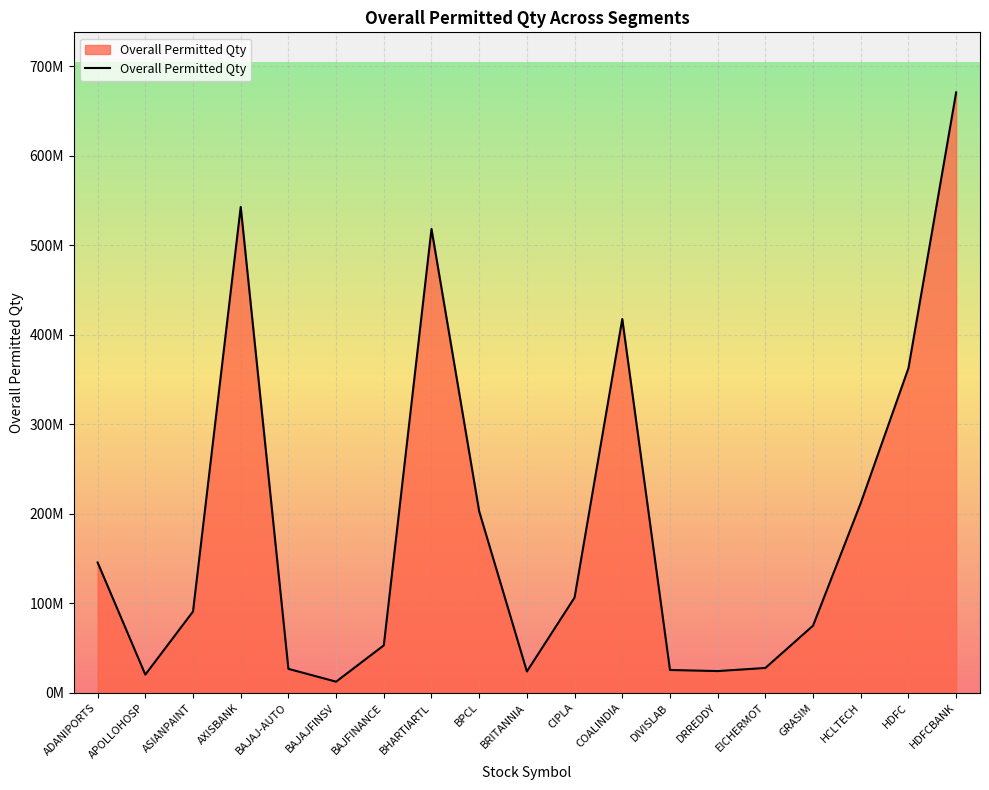

At which category does the chart reach its peak across all series?

HDFCBANK